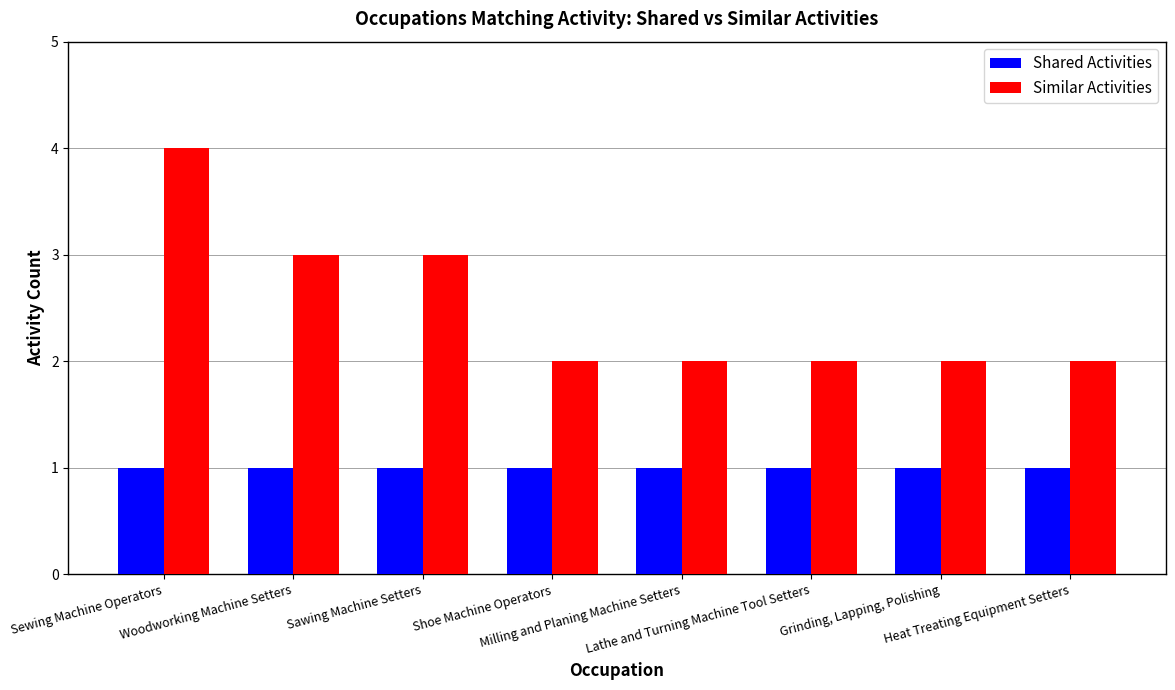

True or false: Shared Activities has a value of 2 at Shoe Machine Operators.

False